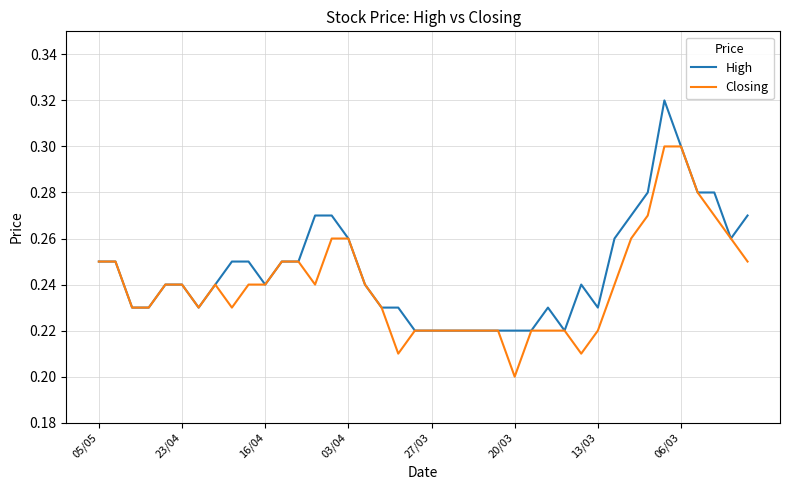

Rank the series by their maximum value, from lowest to highest.

Closing, High